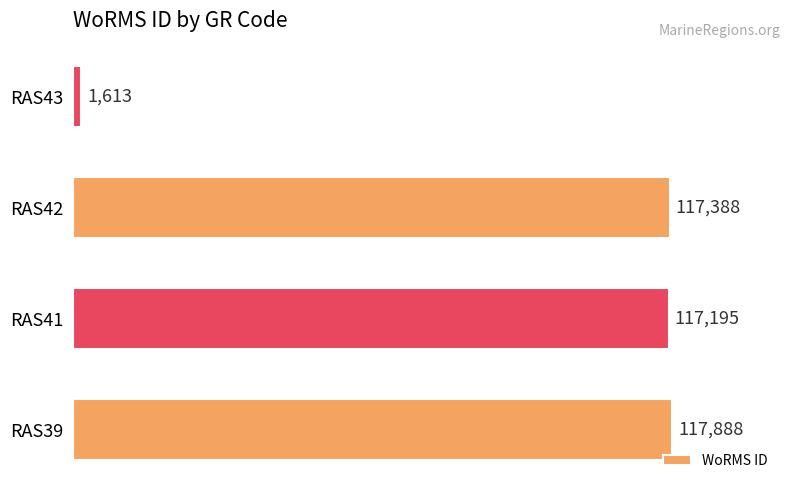

How many series are shown in this chart?

1